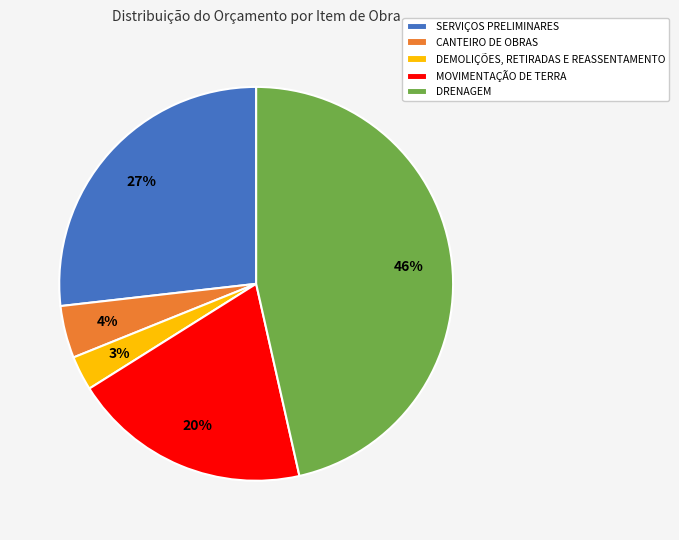

To the nearest percent, what percentage of the pie is MOVIMENTAÇÃO DE TERRA?

20%